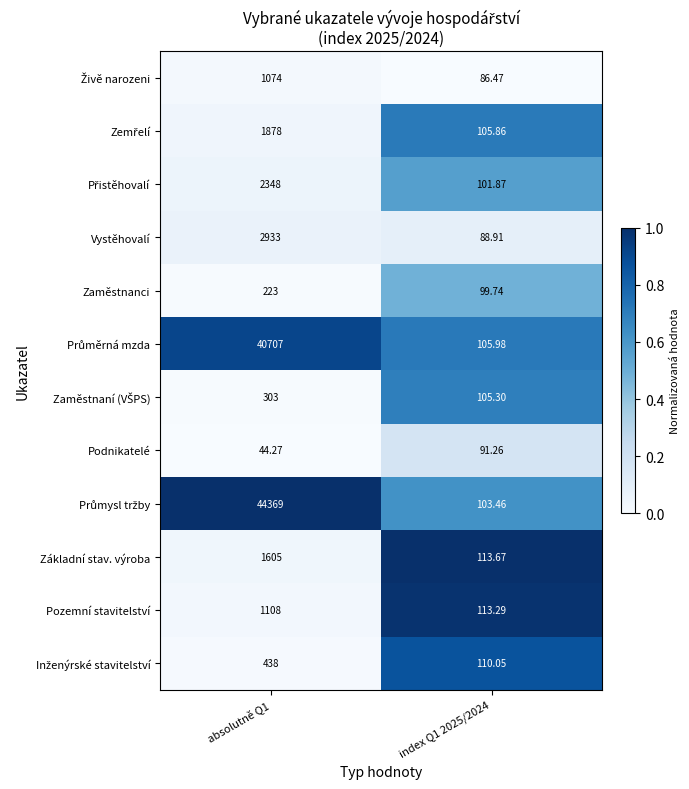

How many data points in Zaměstnanci are less than 223?

1